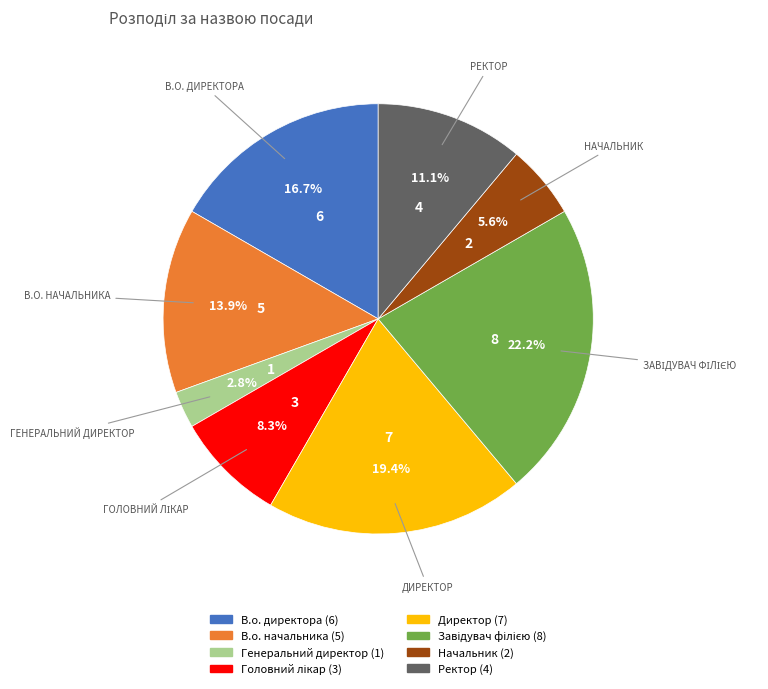

What percentage do В.о. начальника and Ректор together represent?

25.0%